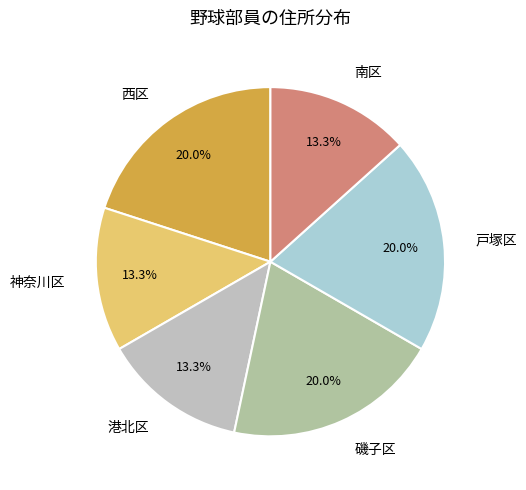

True or false: 戸塚区 accounts for 30% of the total.

False